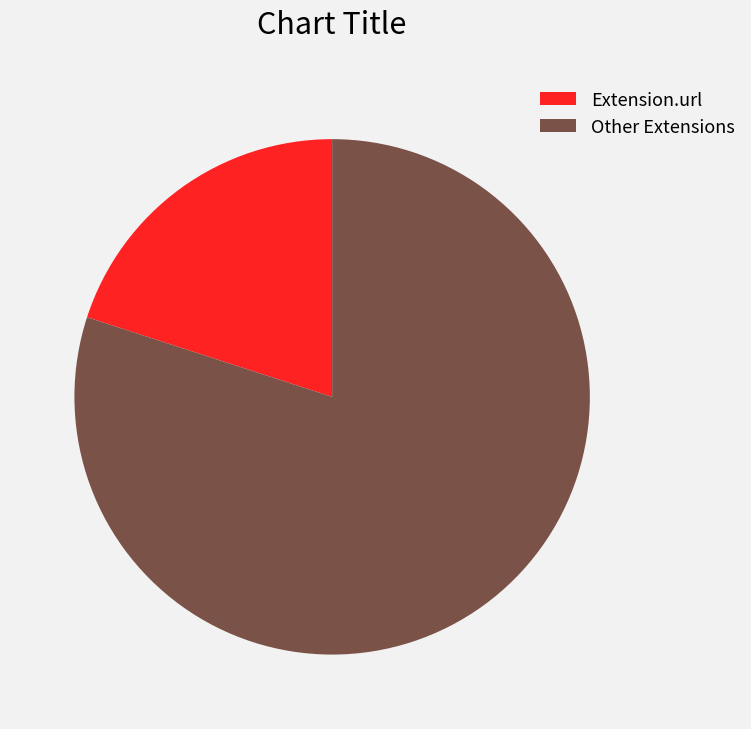

Is there a majority slice in this chart?

Yes